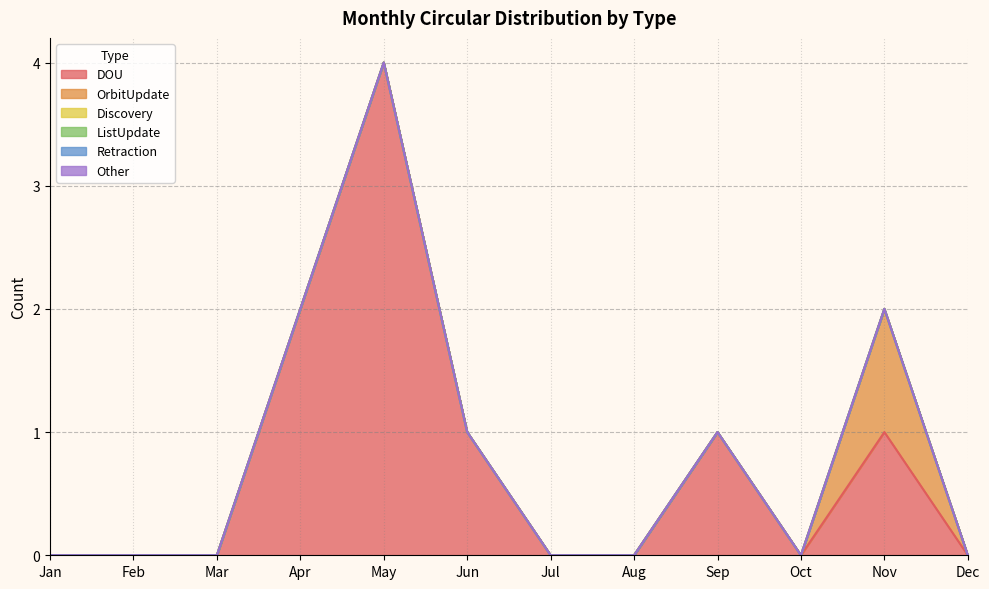

Does the chart display data point markers on the line(s)?

No